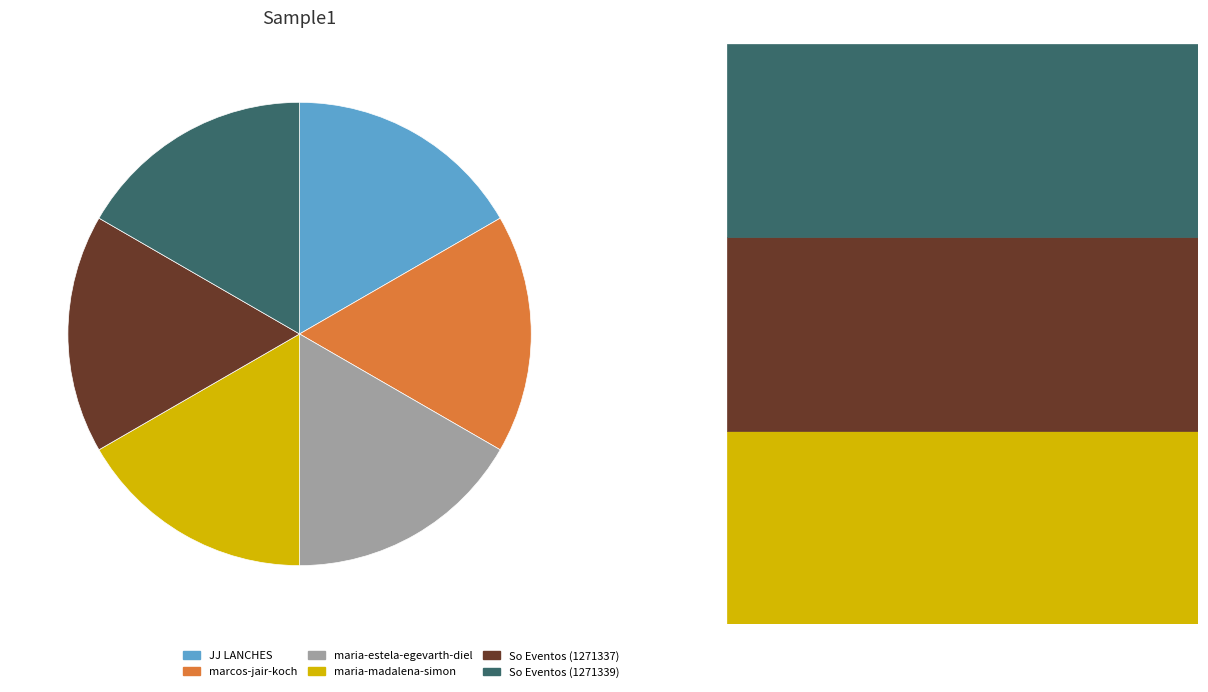

Approximately how many times larger is the value at maria-estela-egevarth-diel compared to So Eventos (1271337)?

1.0